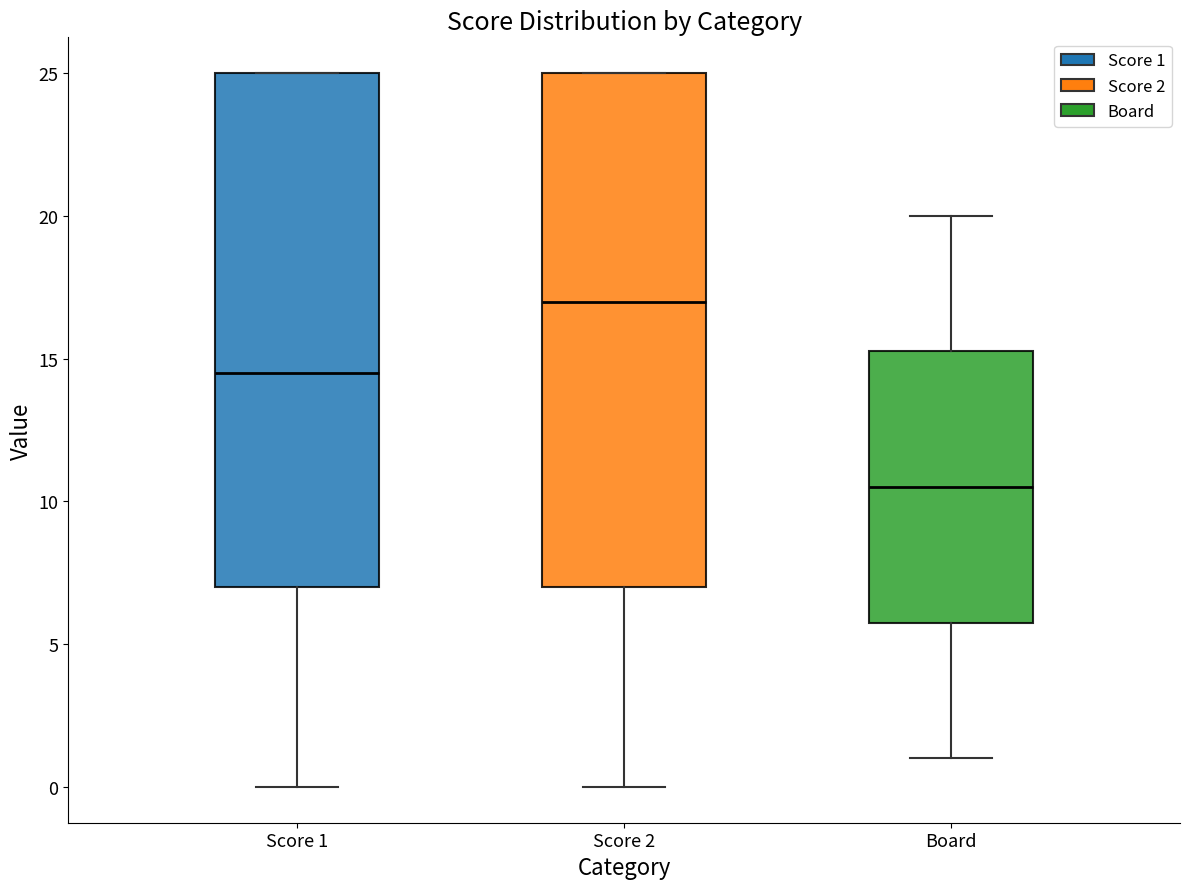

Reading left to right, transcribe this box plot: for each box, give where its median line is, the range the box spans, and where its two whiskers end, as read against the y-axis. The values are not printed on the chart, so give them approximately, as read against the axis.

Score 1: median 14.5, box 7.0 to 25.0, whiskers 0.0 to 25.0
Score 2: median 17.0, box 7.0 to 25.0, whiskers 0.0 to 25.0
Board: median 10.5, box 6.0 to 15.5, whiskers 1.0 to 20.0